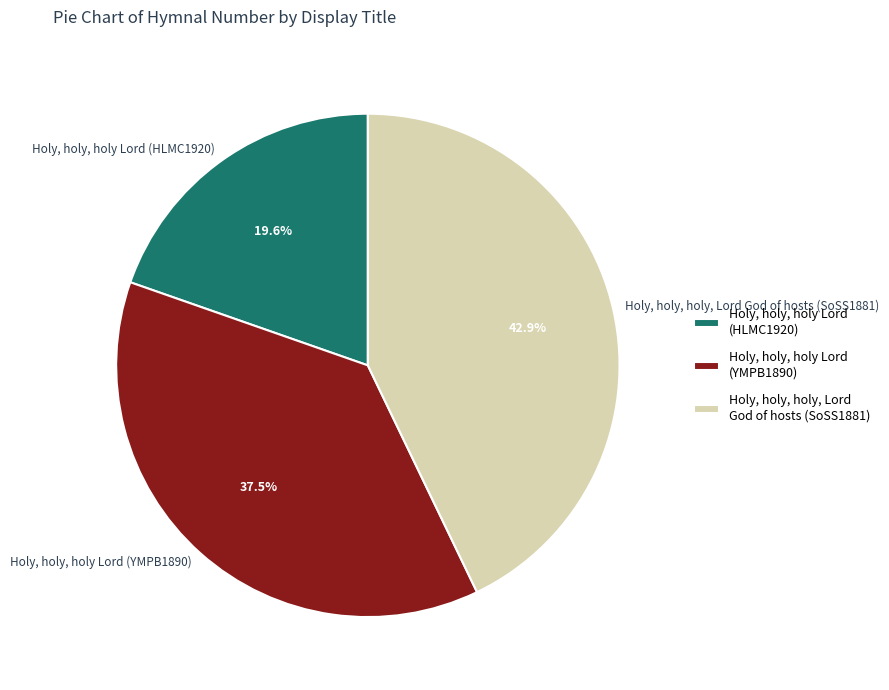

To the nearest percent, what is the difference between the Holy, holy, holy Lord (YMPB1890) and Holy, holy, holy Lord (HLMC1920) slice percentages?

18%